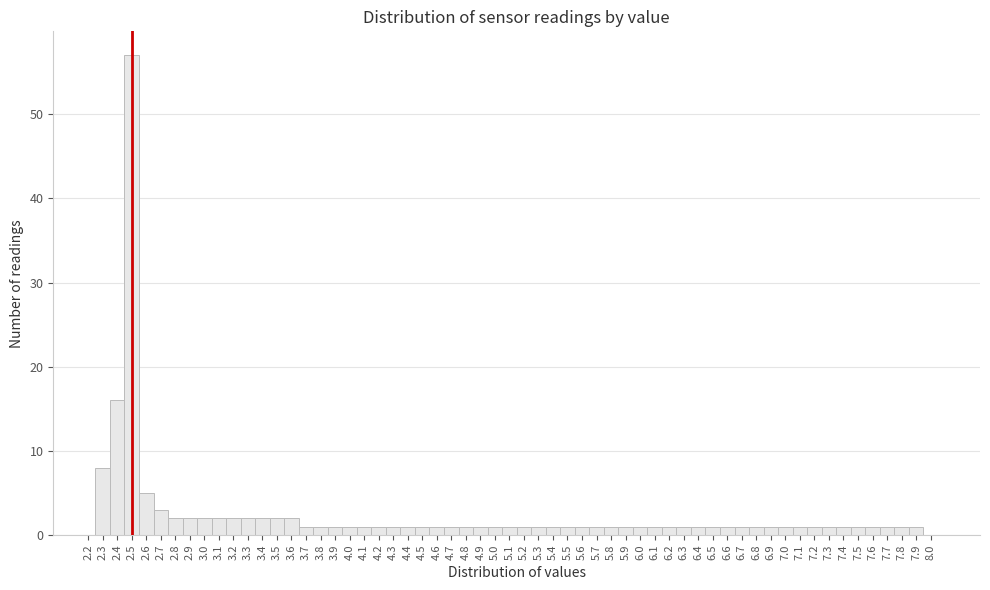

How tall is the bar that spans 4.55 to 4.65 on the x-axis? The values are not printed on the chart, so give them approximately, as read against the axis.

1